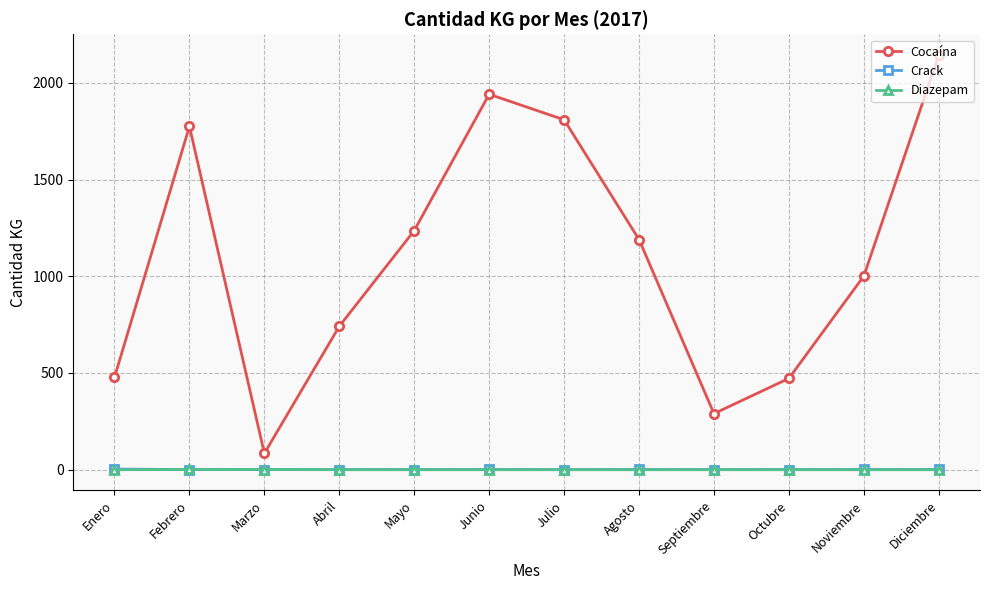

True or false: Crack and Cocaína intersect in this chart.

False